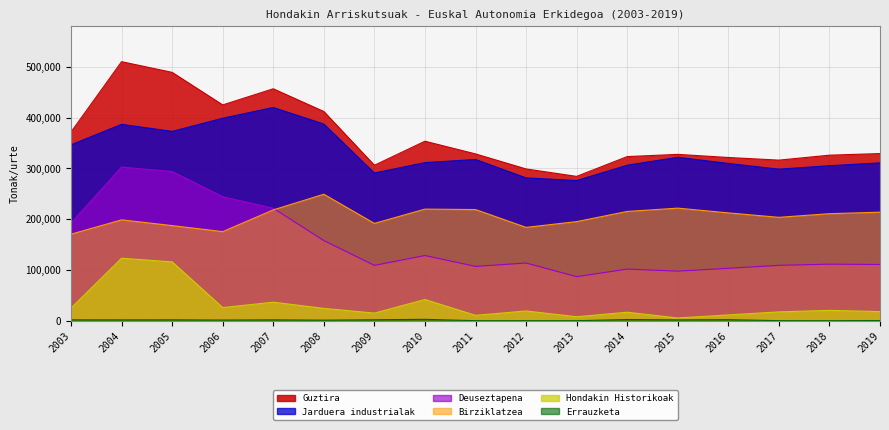

What is the total value across all series at 2003?

1108922.0